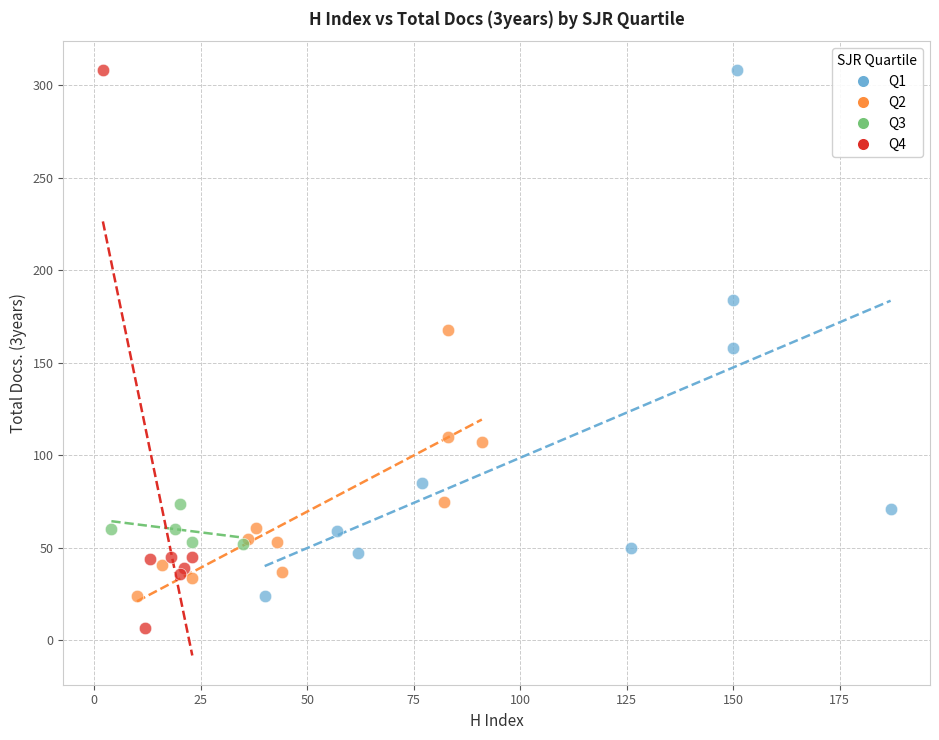

Which series contains the lowest Y value?

Q4